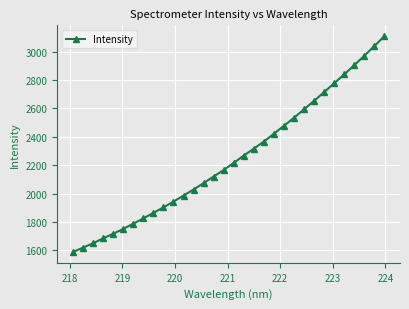

What is the sum of all values?

71912.0